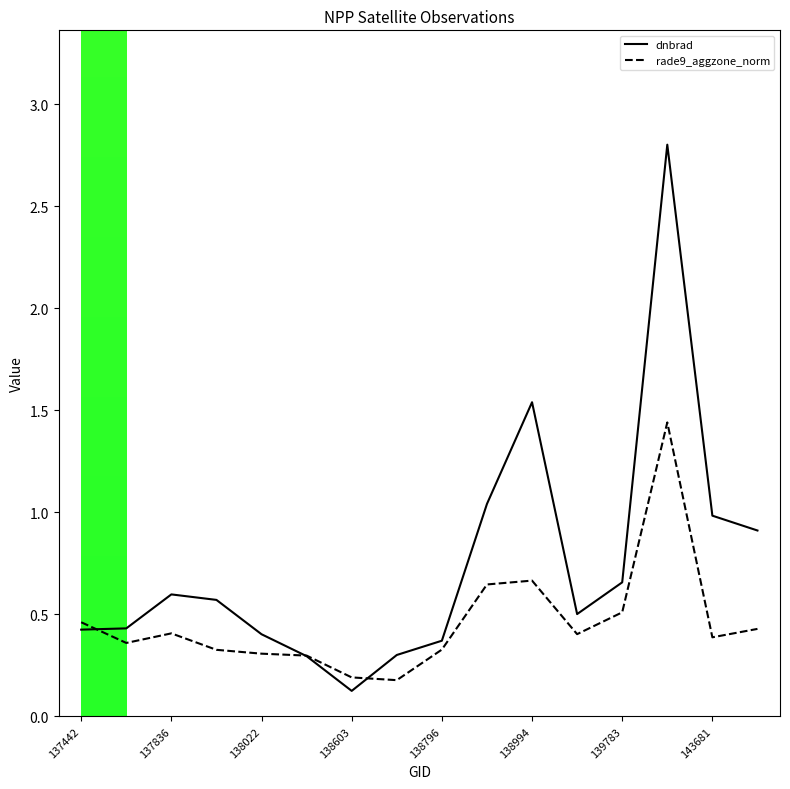

Which series has the largest total across all categories?

dnbrad